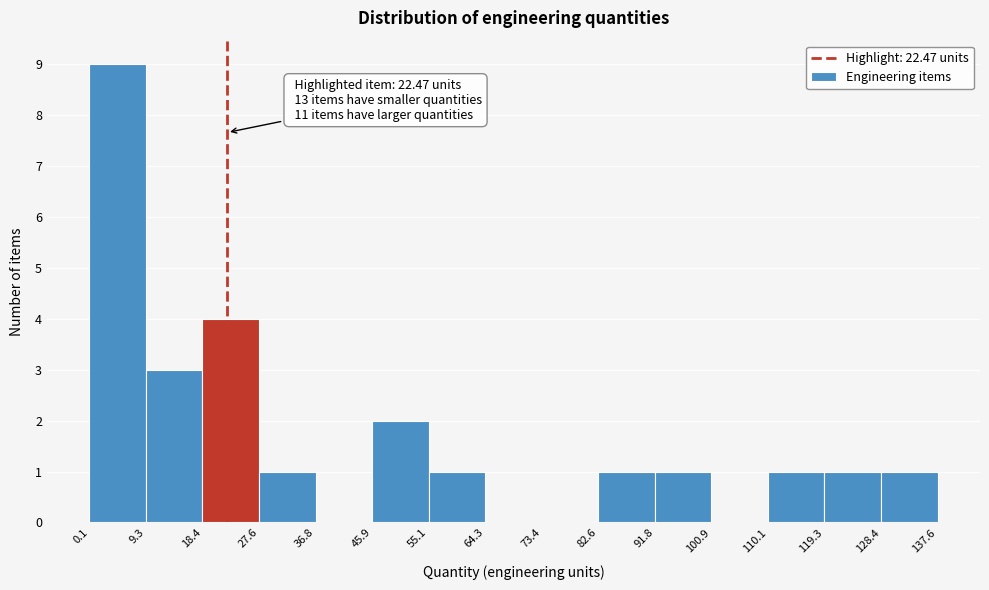

Which range on the x-axis has the tallest bar?

0.1 to 9.3